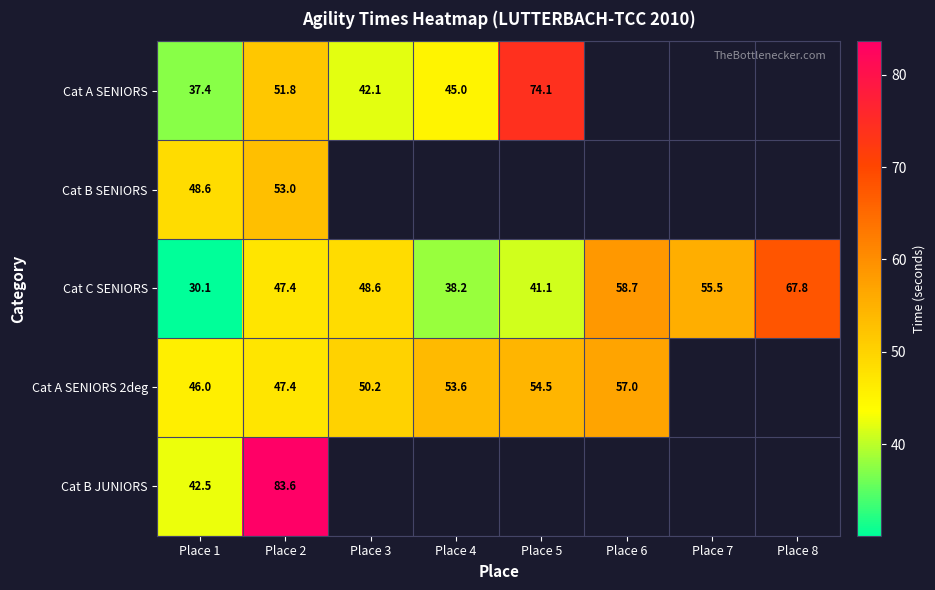

The Cat C SENIORS series shows 48.6 at Place 3. True or false?

True